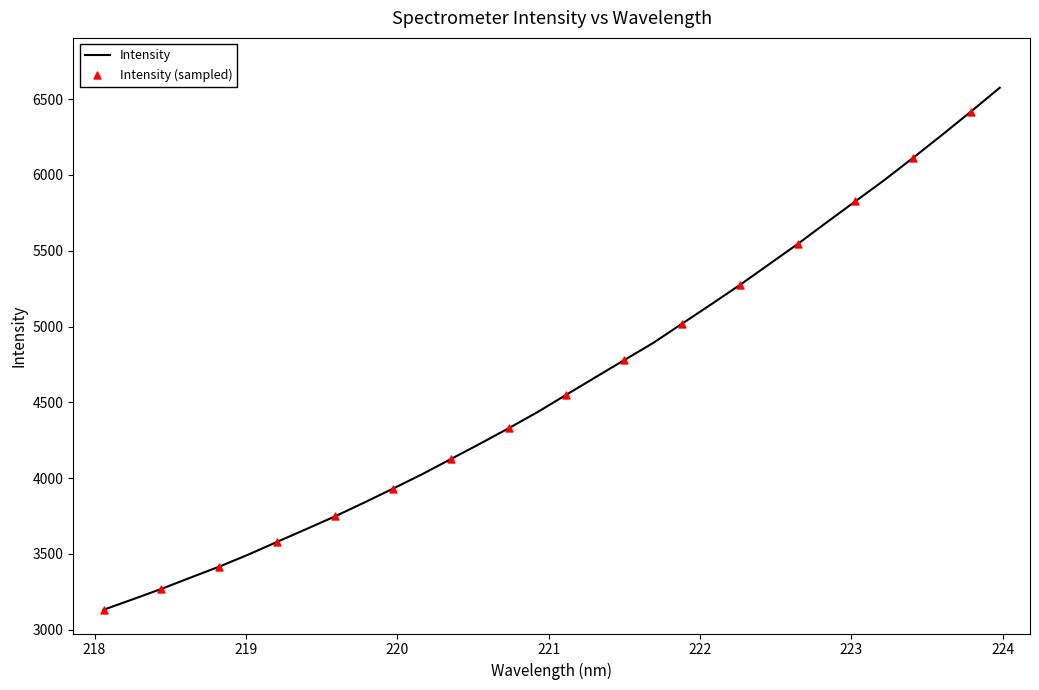

What is the difference between the maximum and minimum values?

3442.4